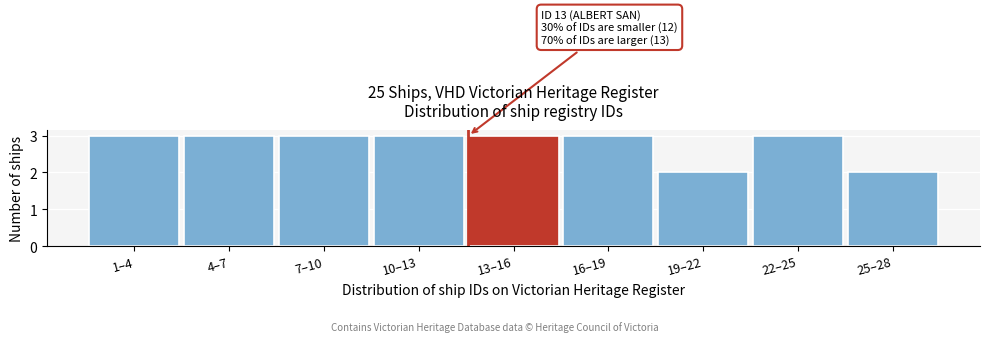

Reading left to right, what are all the values shown in this chart?

1–4=3	4–7=3	7–10=3	10–13=3	13–16=3	16–19=3	19–22=2	22–25=3	25–28=2